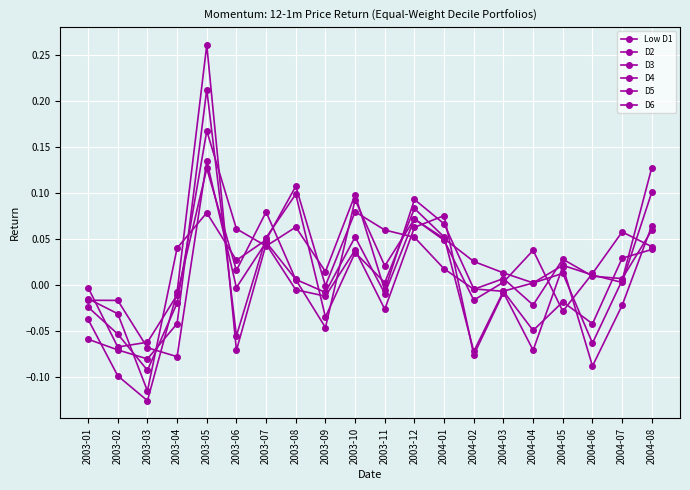

Count the number of data series in this chart.

6